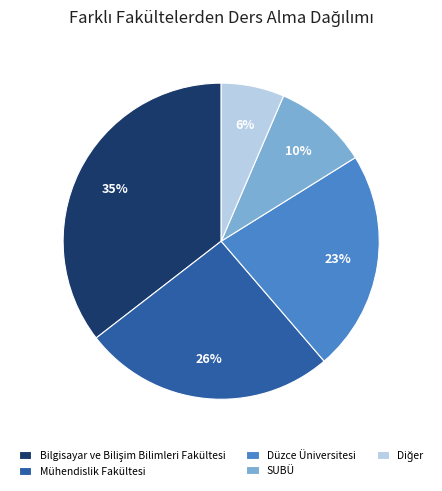

To the nearest percent, what is the average slice percentage?

20%